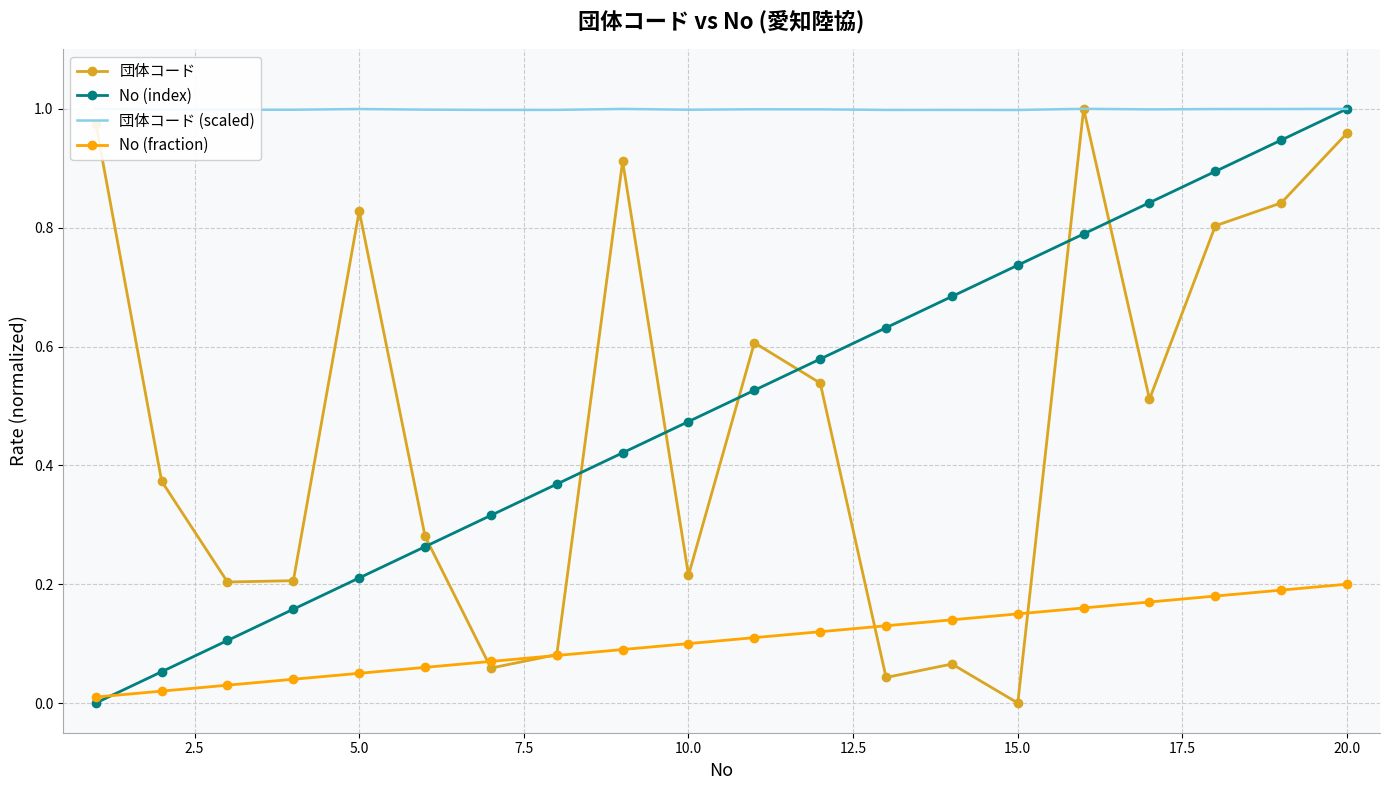

How many interior local peaks does the 団体コード series have?

5